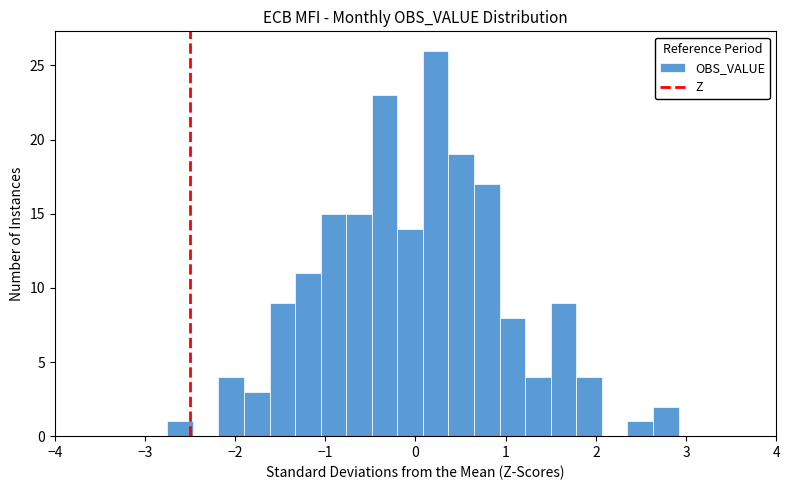

Read against the x-axis, roughly where is the centre of the tallest bar?

0.2